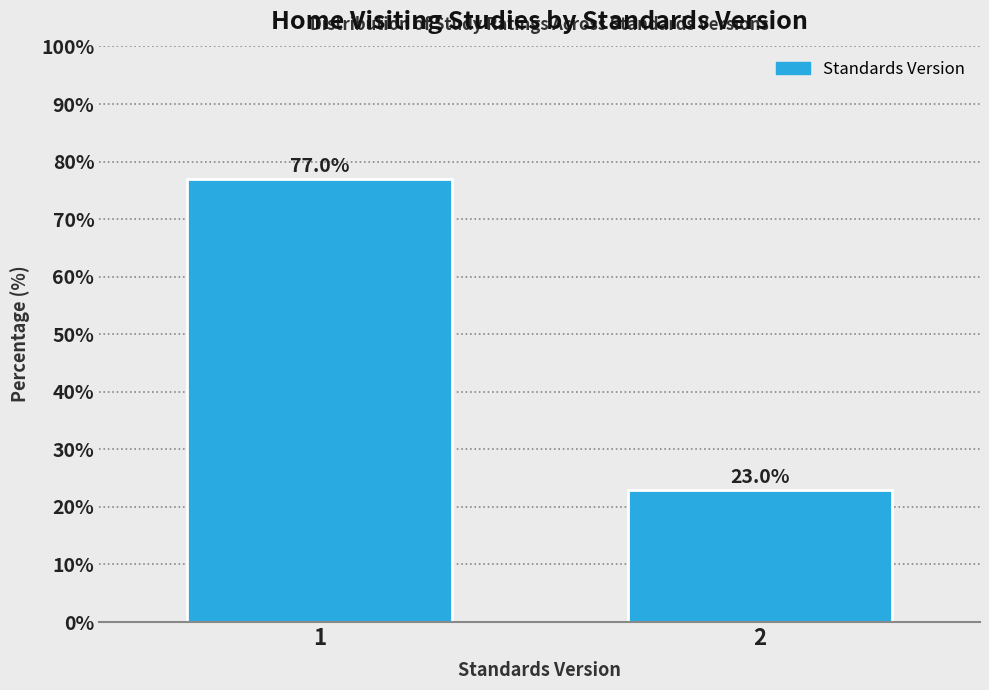

Reading left to right, what are all the values shown in this chart?

77.0	23.0